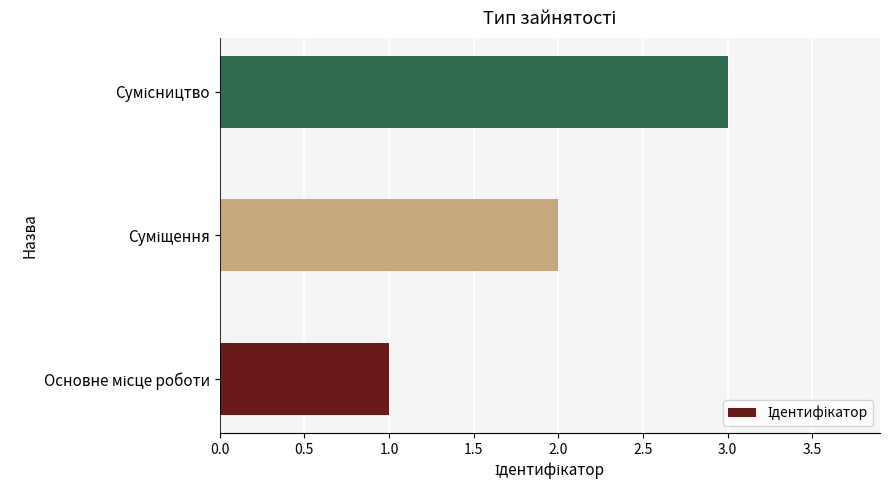

What is the maximum value shown in the chart?

3